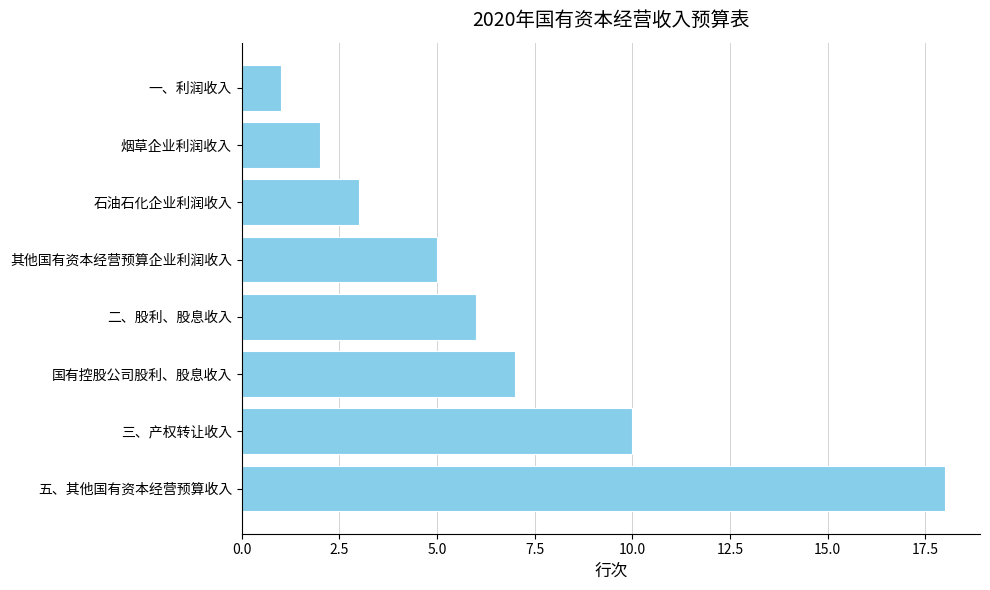

Does the chart contain any negative values?

No